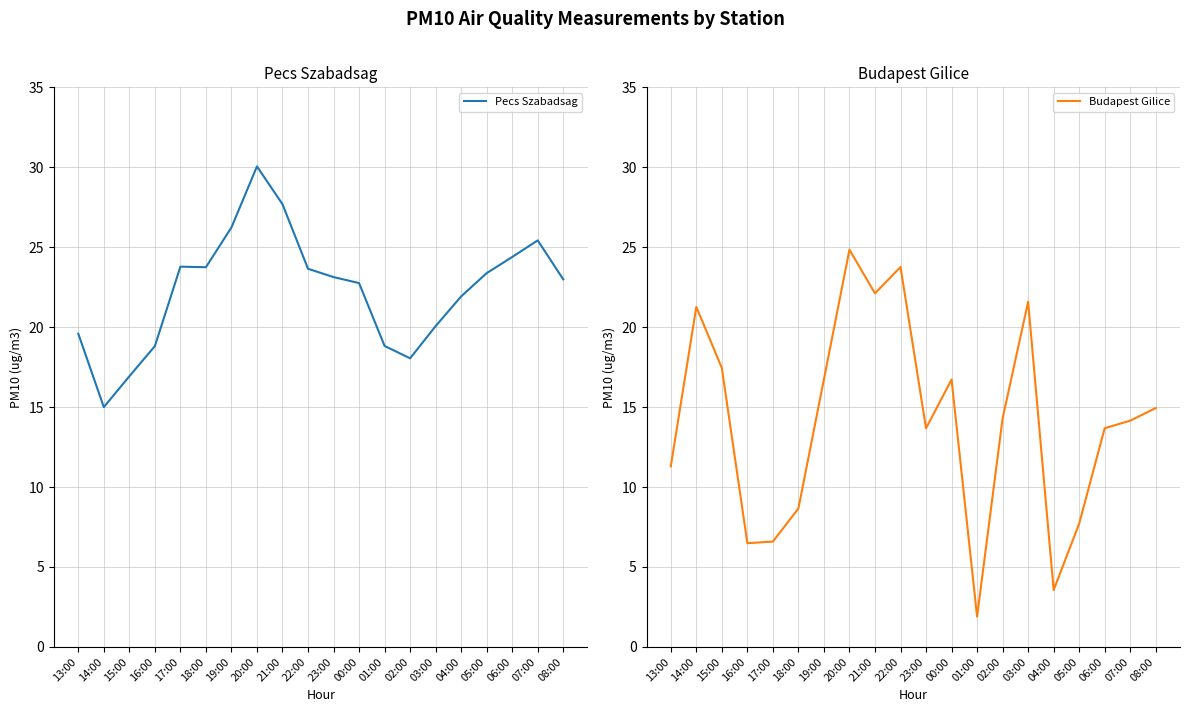

Is the value of Pecs Szabadsag at 23:00 greater than the value of Budapest Gilice at 08:00?

Yes